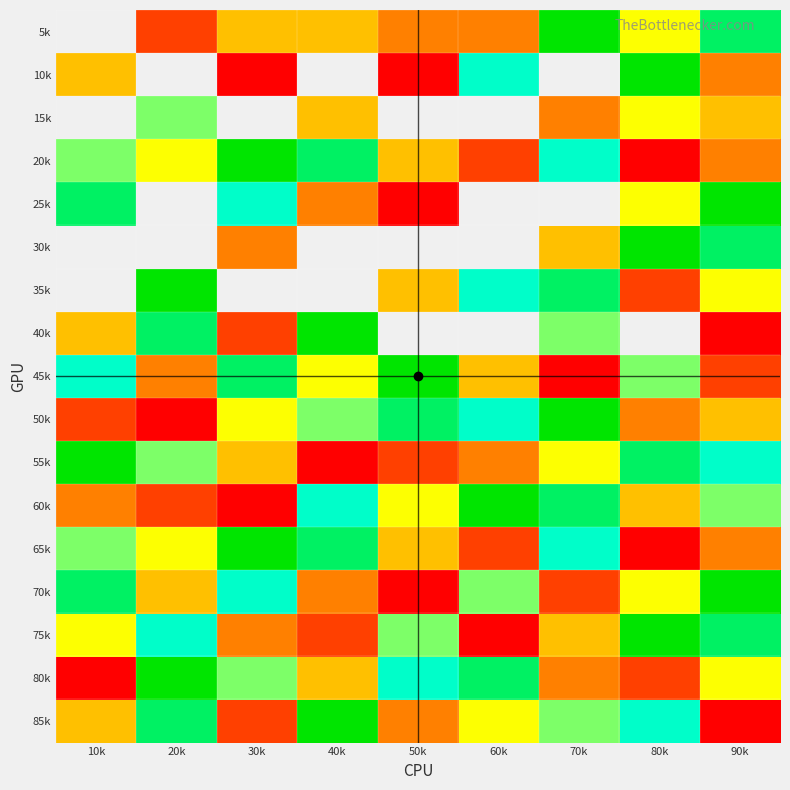

At 40k, list the series in order from largest to smallest.

10k, 30k, 35k, 40k, 85k, 20k, 65k, 60k, 50k, 45k, 5k, 15k, 80k, 25k, 70k, 75k, 55k